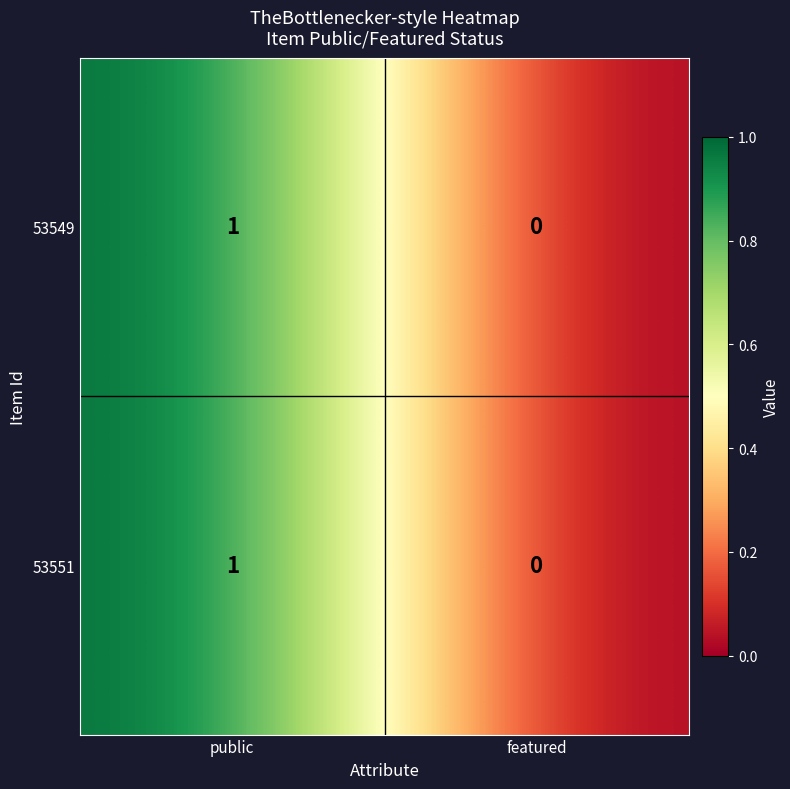

Which category has the highest value across all series?

public